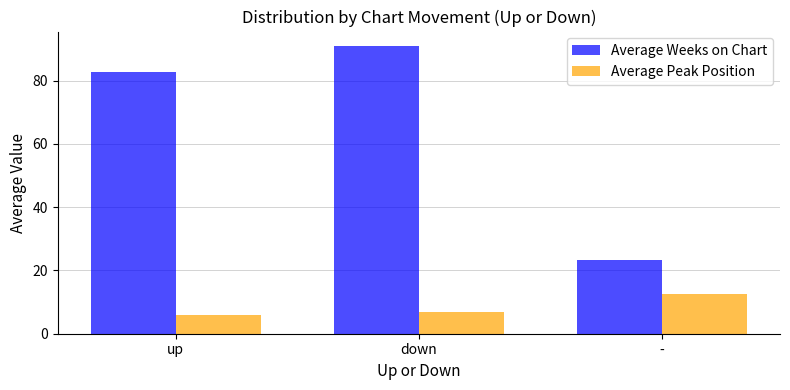

How many data points in Average Peak Position are less than 7?

1